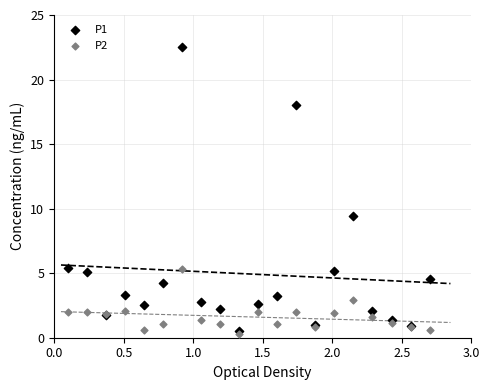

Across all series, what Y value is closest to 11?

9.4